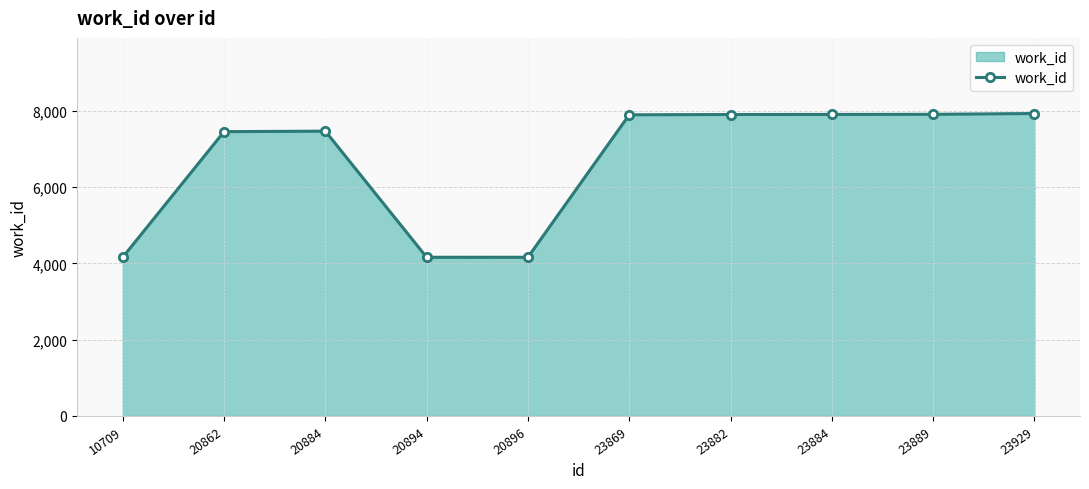

Is it true that the value at 23929 is 4707?

False